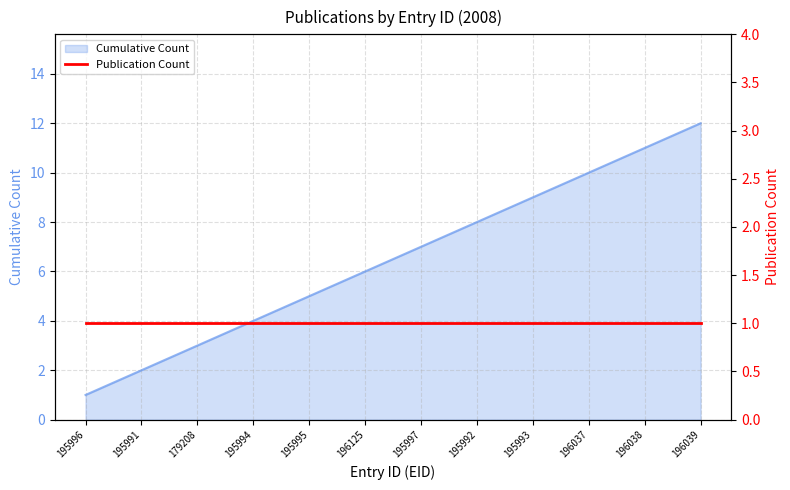

What is the sum of all values?

78